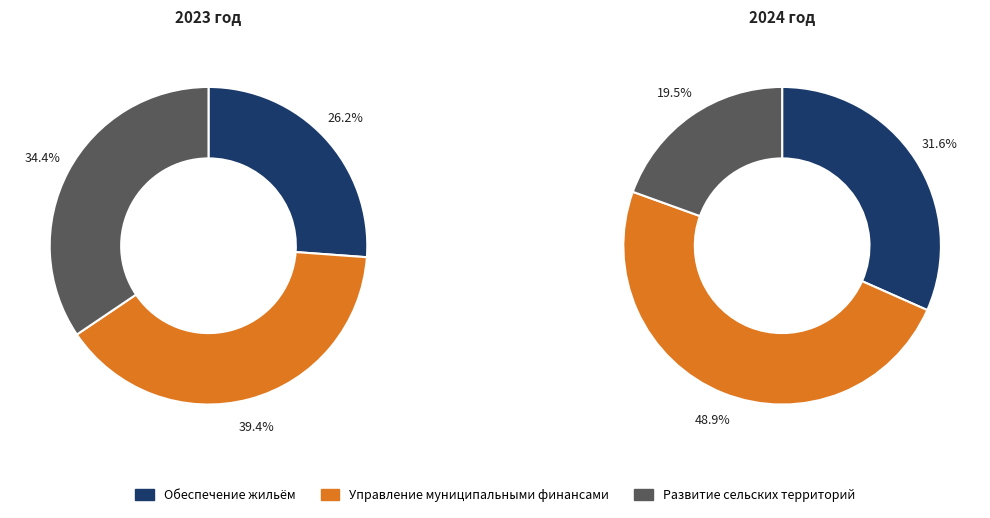

Is there any slice that represents more than half of the pie?

No